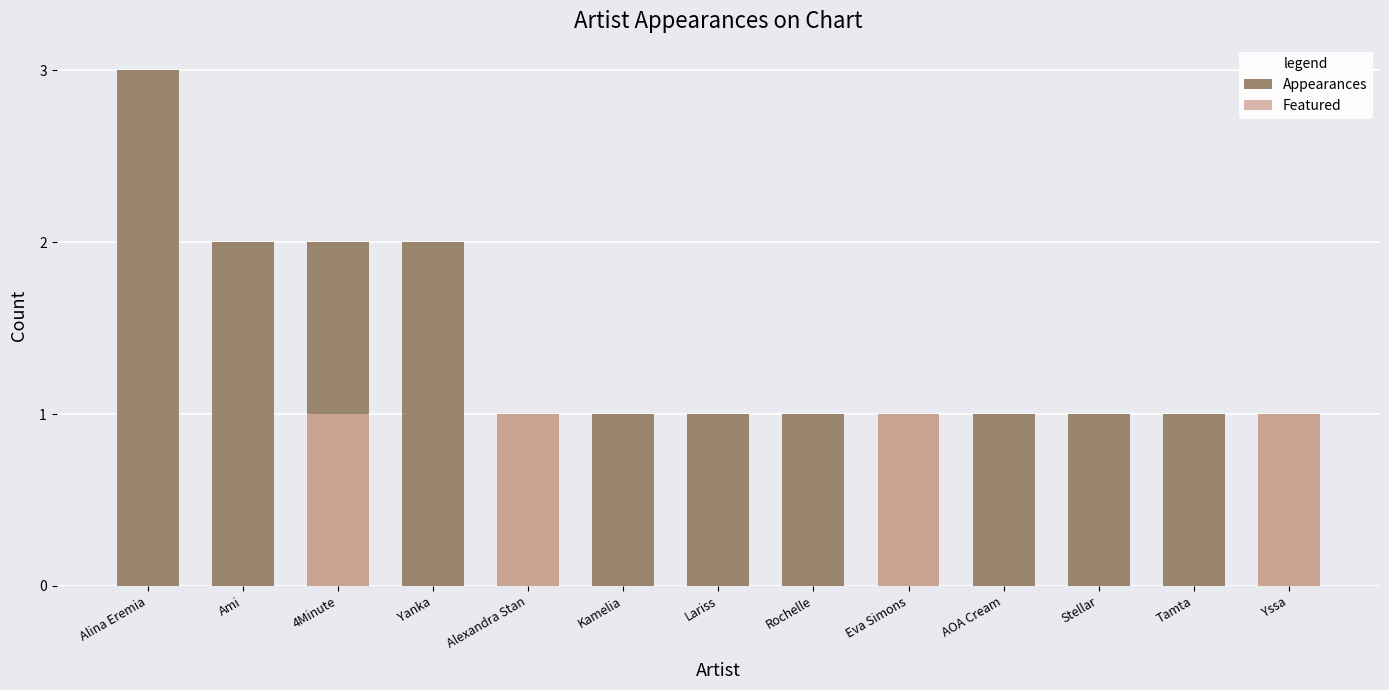

How many Featured values are between 0 and 1?

13